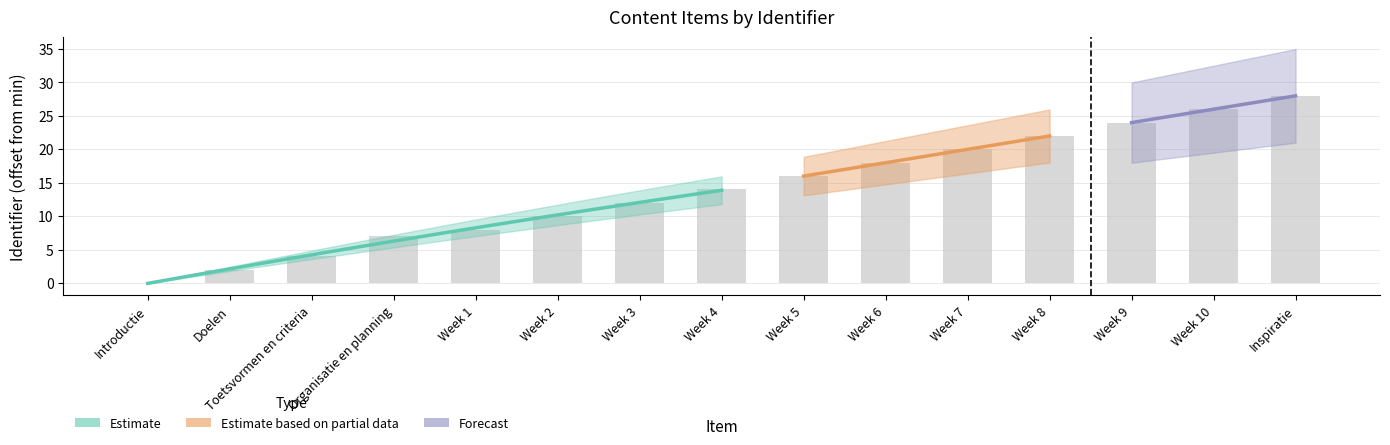

How many bars are there in total?

15